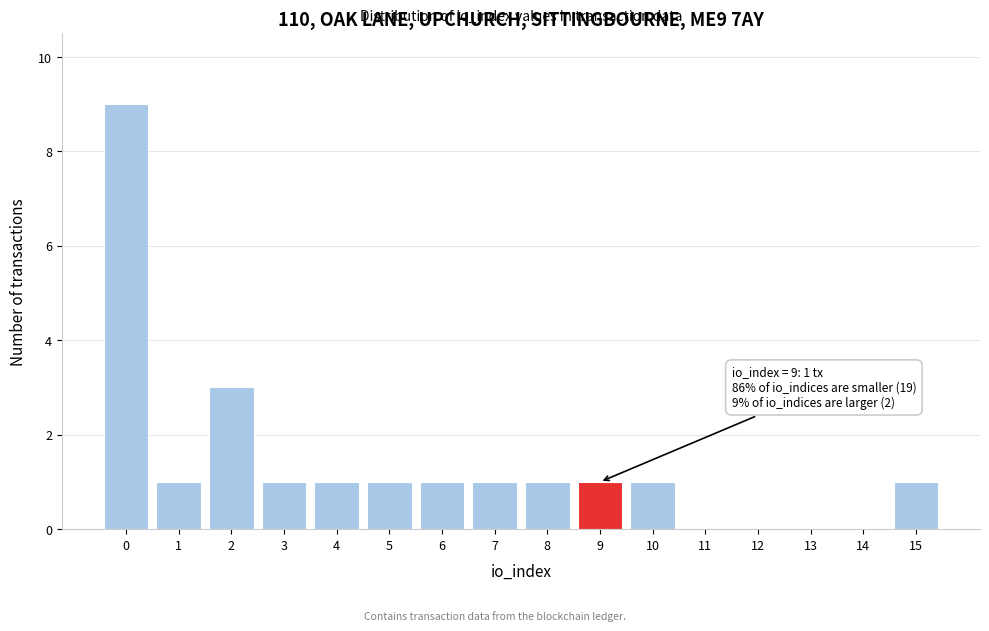

Over which range of the x-axis is the bar tallest?

-0.5 to 0.5